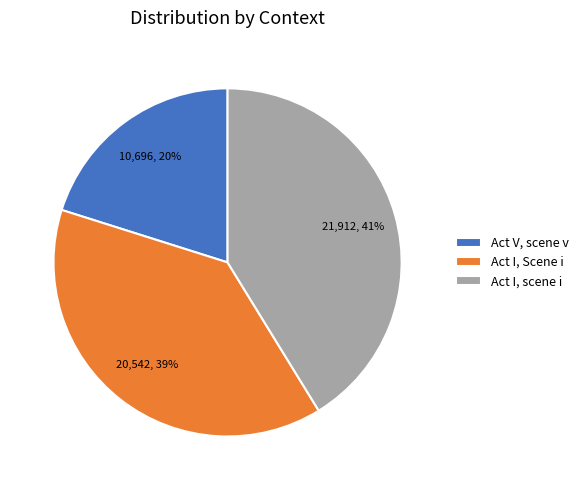

Which slice is the smallest?

Act V, scene v